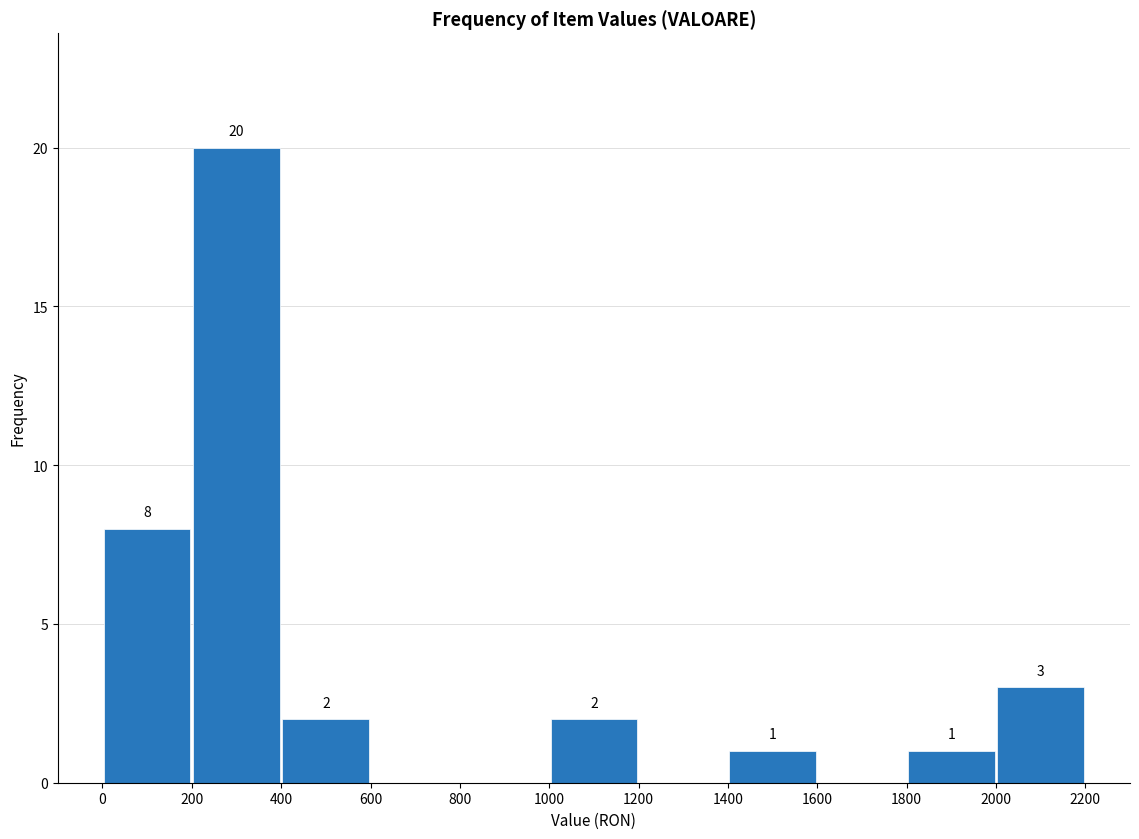

Over which range of the x-axis is the bar tallest?

200 to 400